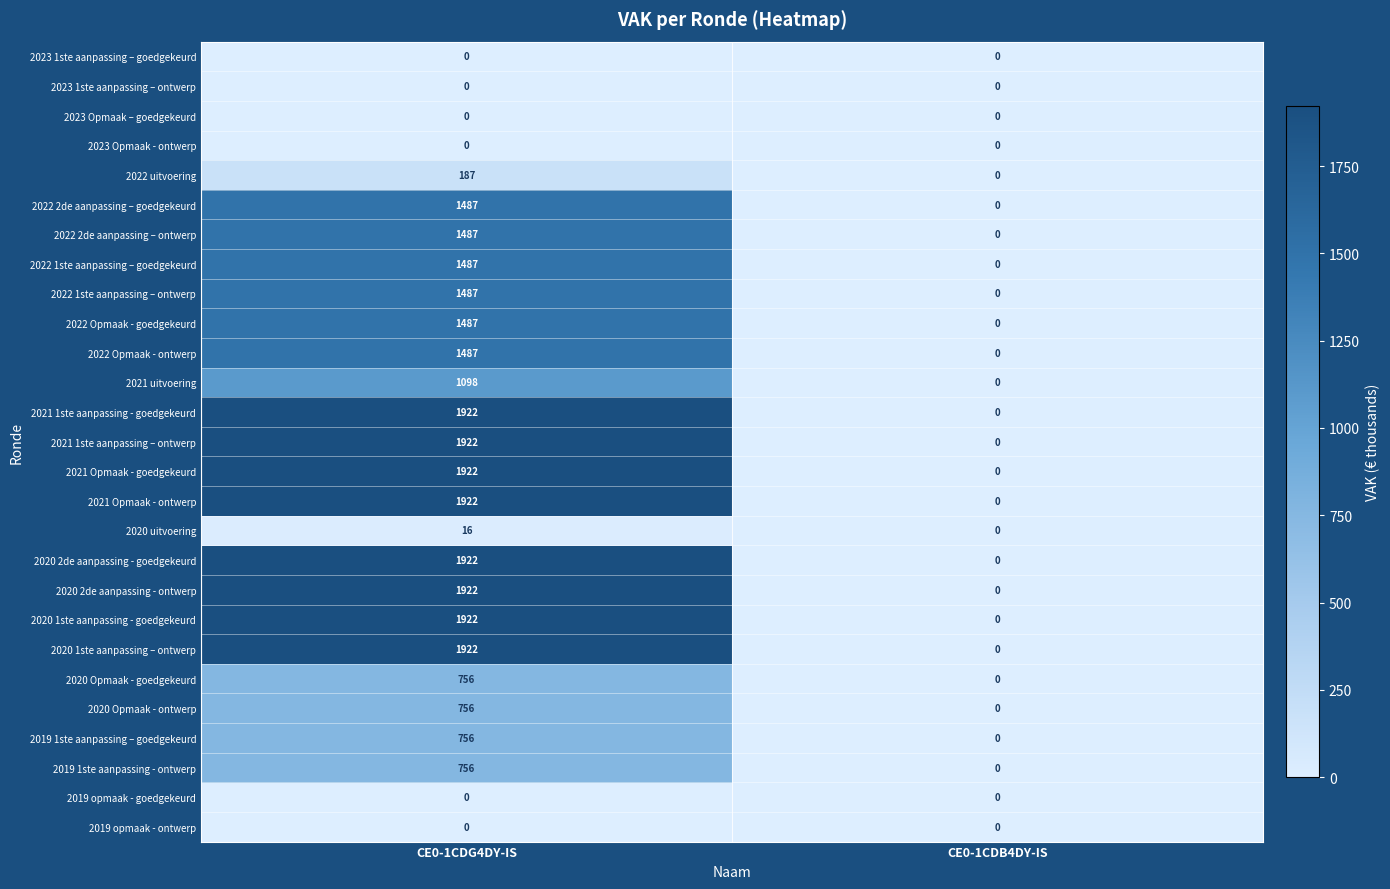

True or false: 2021 Opmaak - ontwerp has a value of -693 at CE0-1CDB4DY-IS.

False